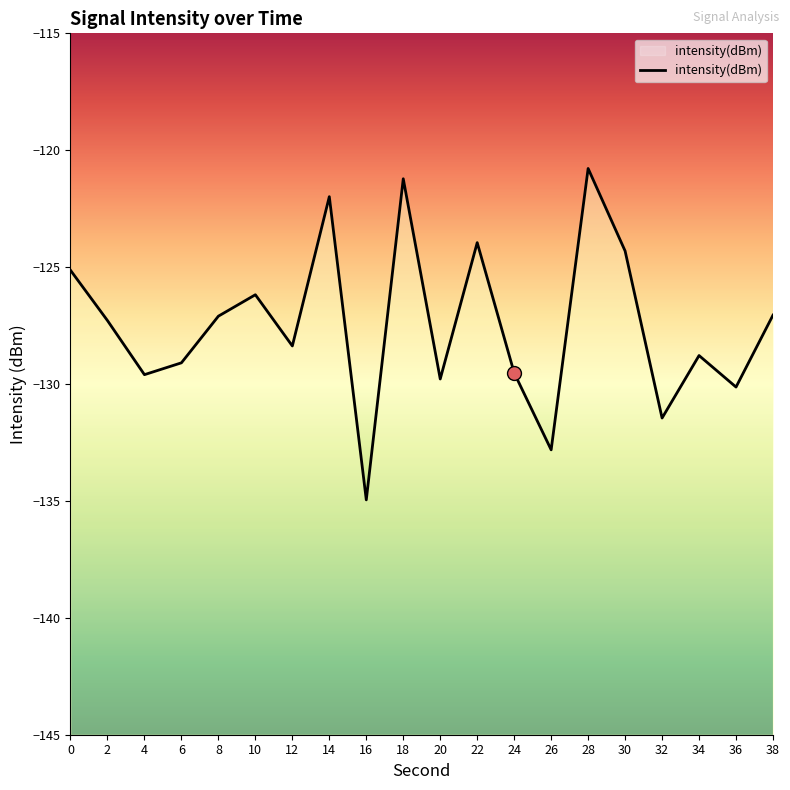

Between 36 and 30, which is larger?

30